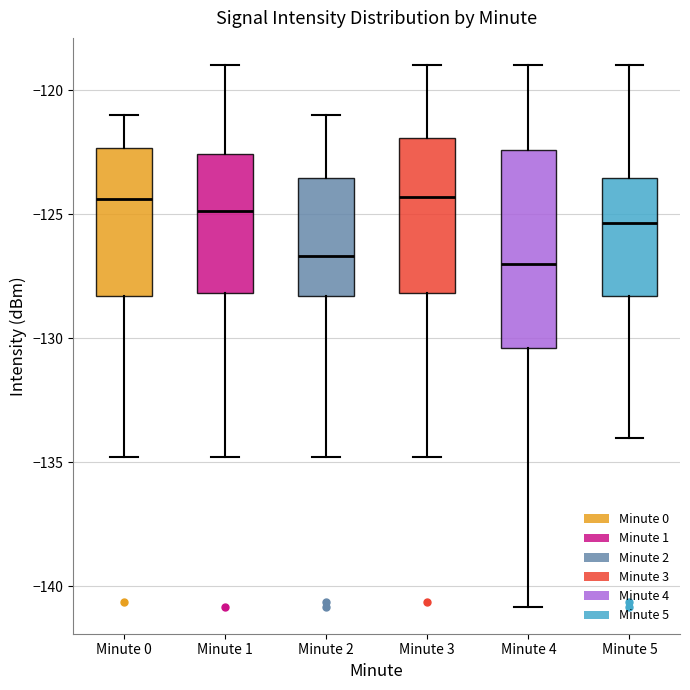

Reading left to right, transcribe this box plot: for each box, give where its median line is, the range the box spans, and where its two whiskers end, as read against the y-axis. The values are not printed on the chart, so give them approximately, as read against the axis.

Minute 0: median -124.5, box -128.5 to -122.5, whiskers -135.0 to -121.0
Minute 1: median -125.0, box -128.0 to -122.5, whiskers -135.0 to -119.0
Minute 2: median -126.5, box -128.5 to -123.5, whiskers -135.0 to -121.0
Minute 3: median -124.5, box -128.0 to -122.0, whiskers -135.0 to -119.0
Minute 4: median -127.0, box -130.5 to -122.5, whiskers -141.0 to -119.0
Minute 5: median -125.5, box -128.5 to -123.5, whiskers -134.0 to -119.0